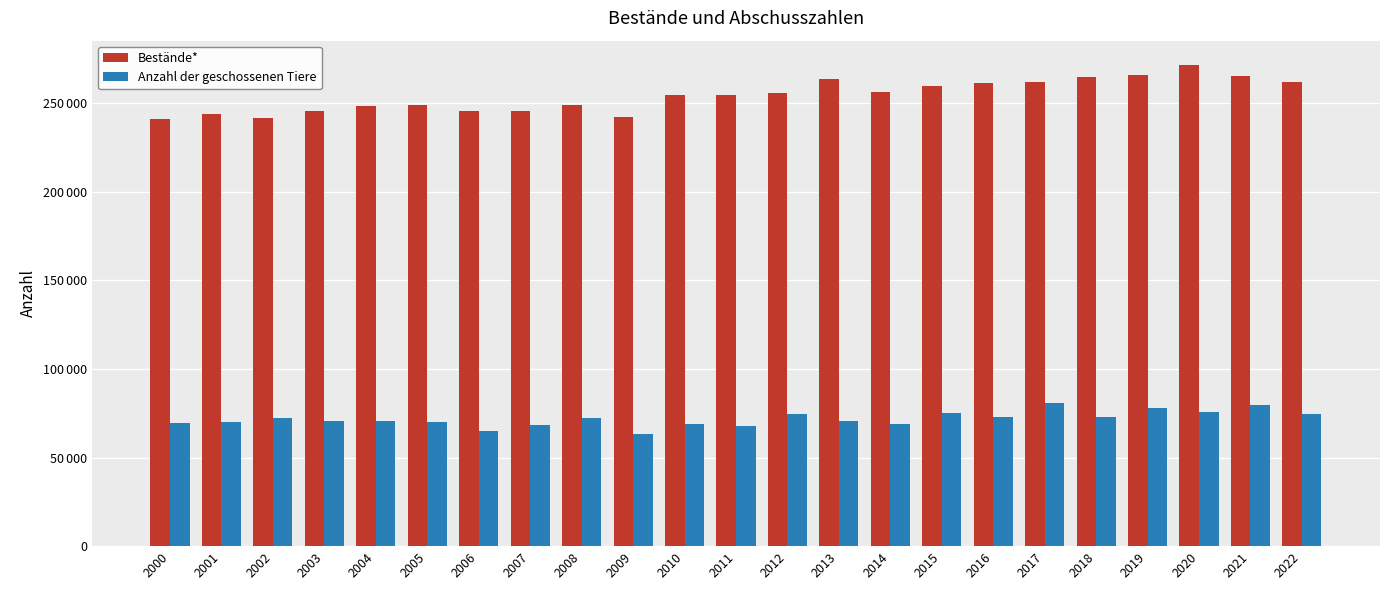

Rank the series at 2001 from highest to lowest value.

Bestände*, Anzahl der geschossenen Tiere